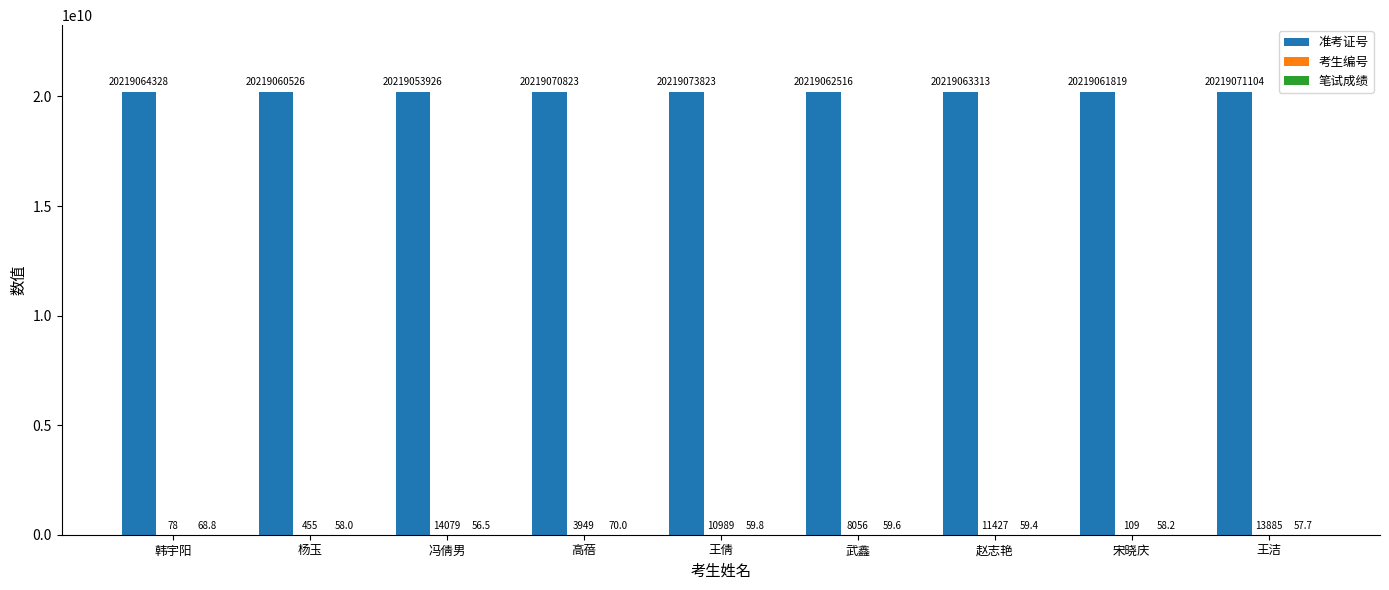

What is the difference between the 准考证号 values at 赵志艳 and 冯倩男?

9387.0